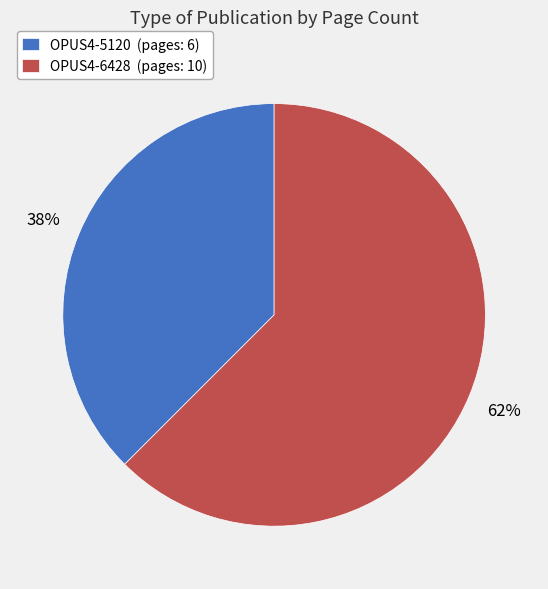

To the nearest percent, what is the average slice percentage?

50%